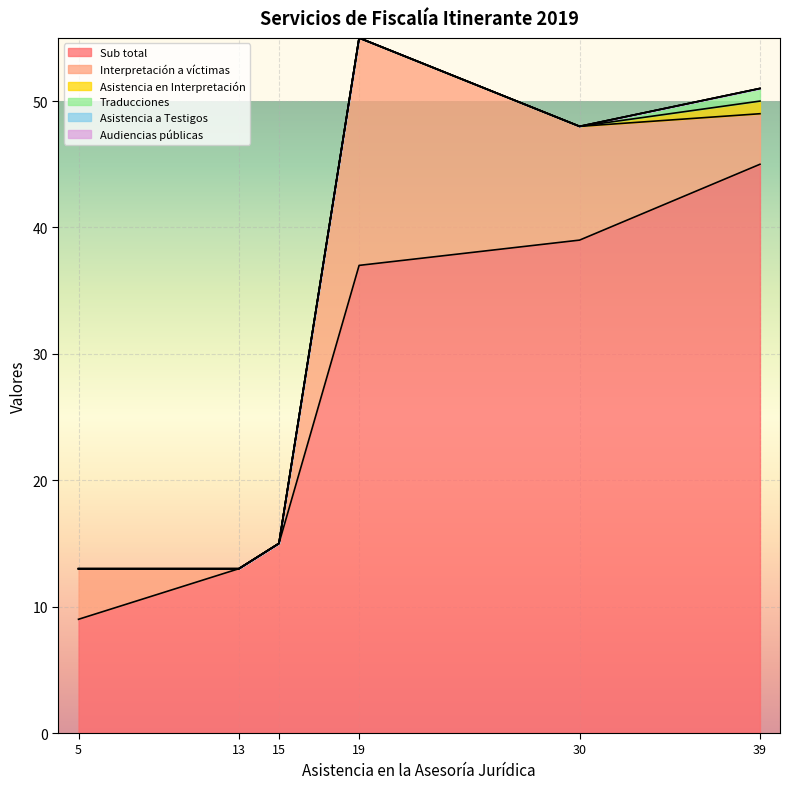

Count the number of categories in the chart.

6